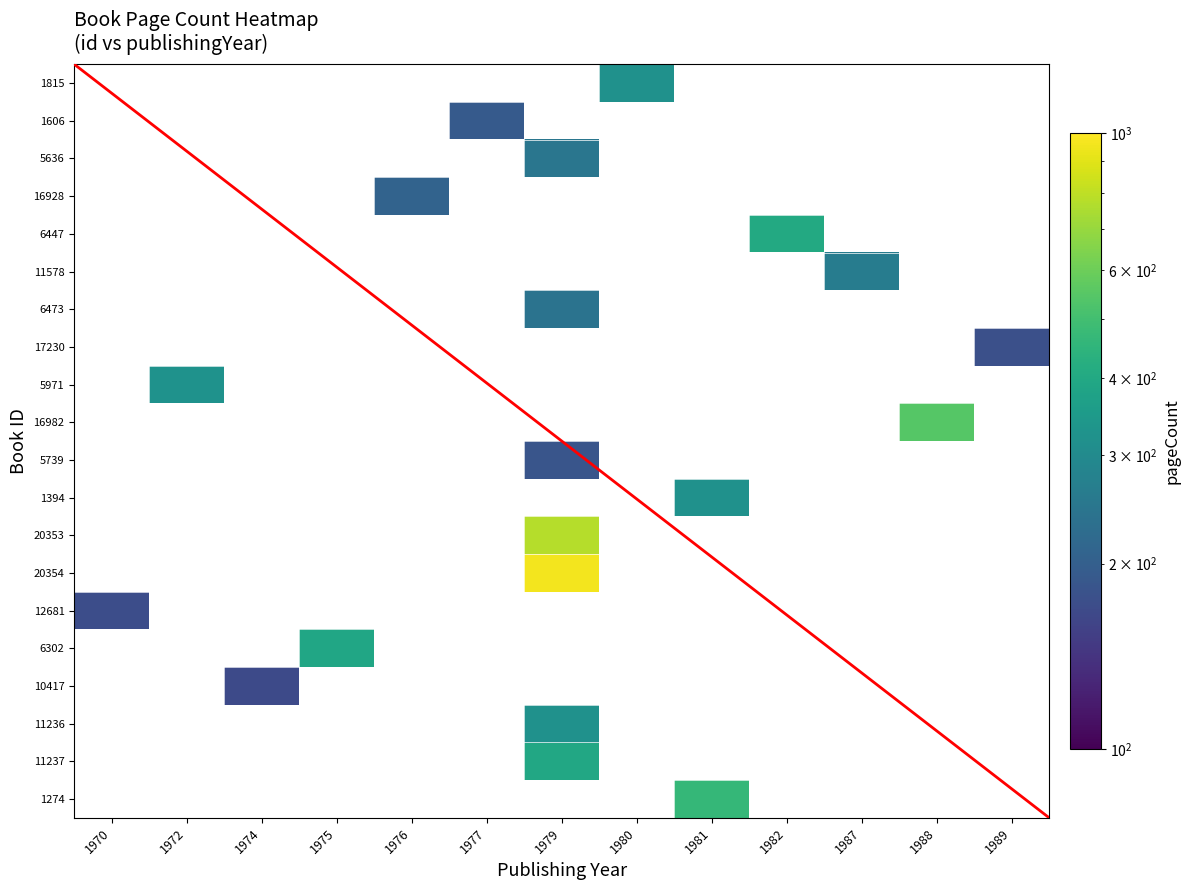

How many categories are shown in the chart?

13